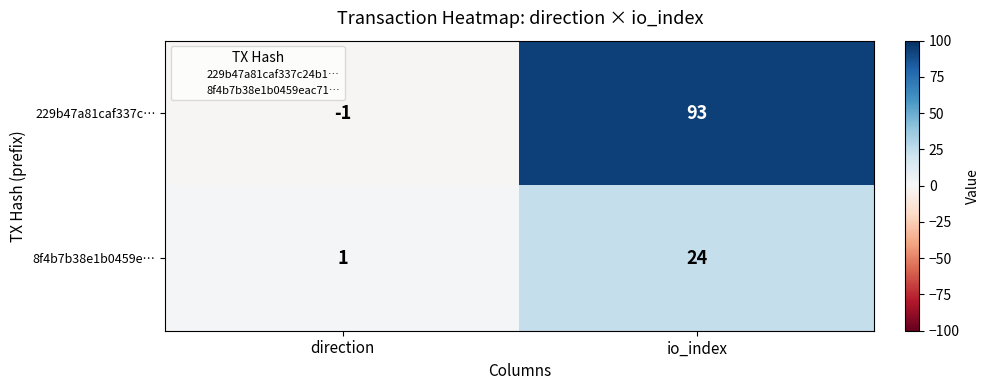

At io_index, list the series in order from largest to smallest.

229b47a81caf337c…, 8f4b7b38e1b0459e…